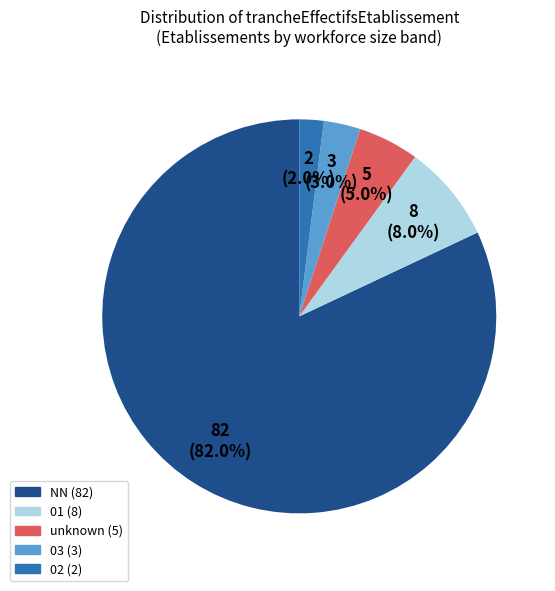

Does any single category account for the majority?

Yes